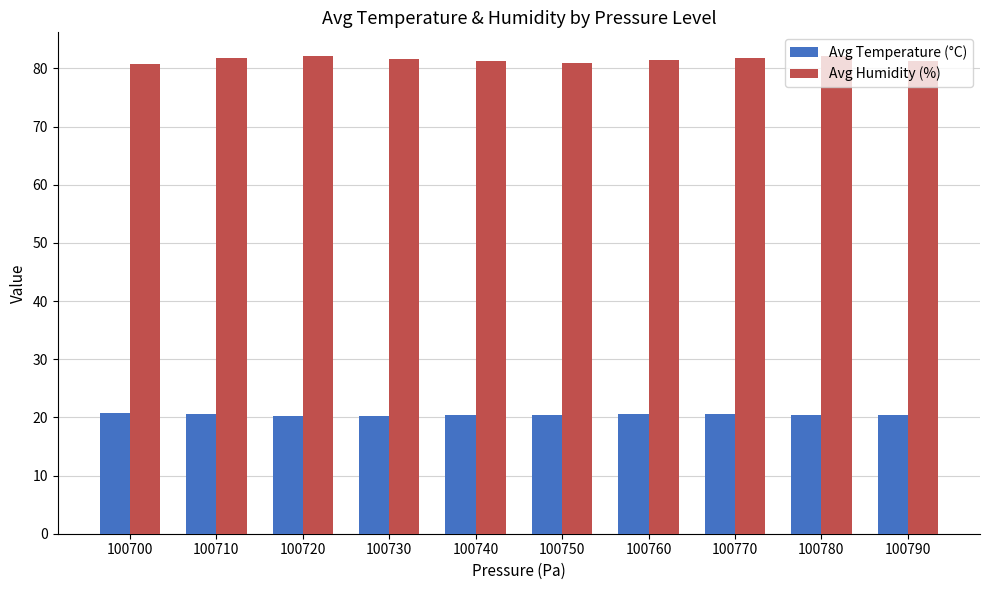

What is the minimum value shown in the chart?

20.3